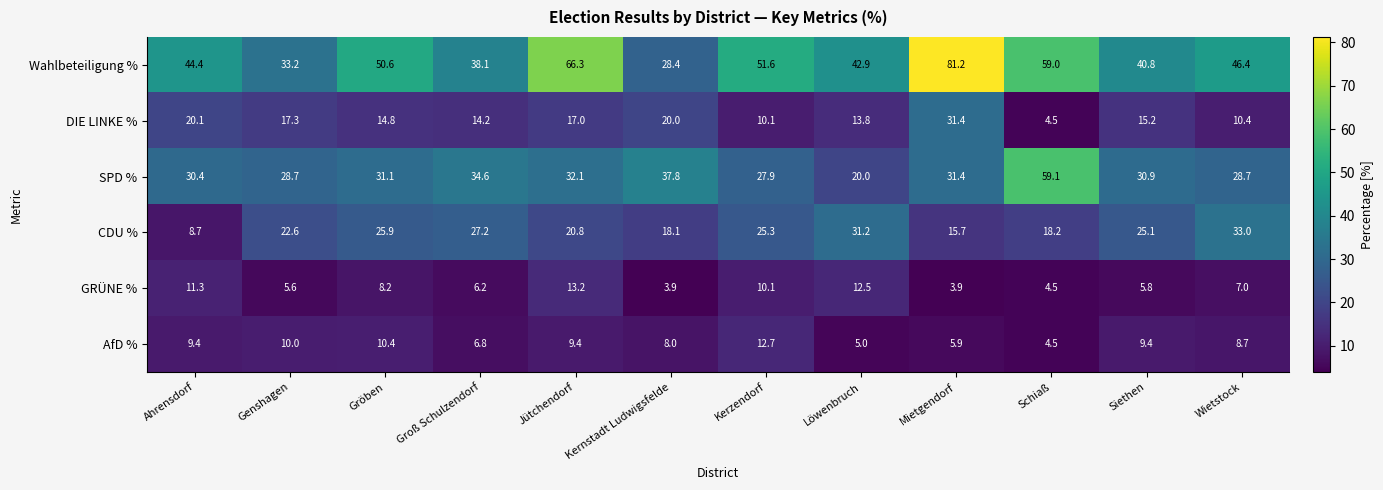

Which series has the largest range (max minus min)?

Wahlbeteiligung %